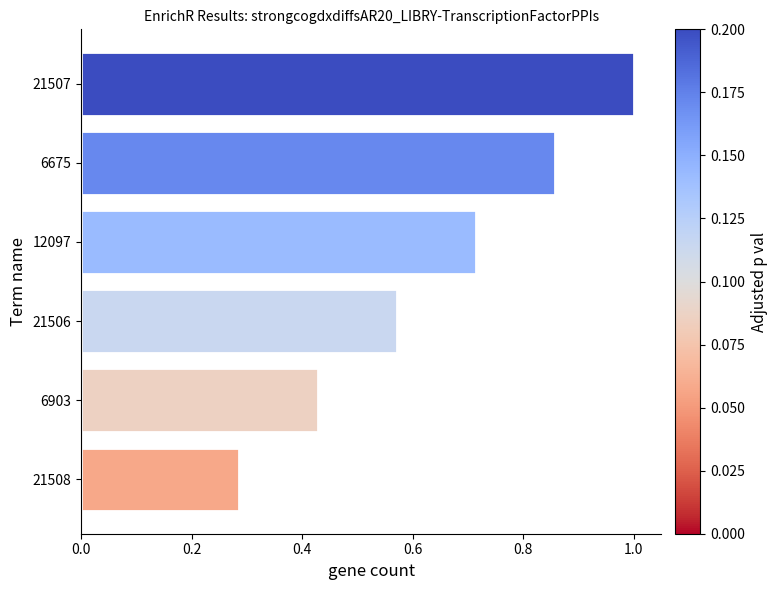

Count the number of data series in this chart.

1